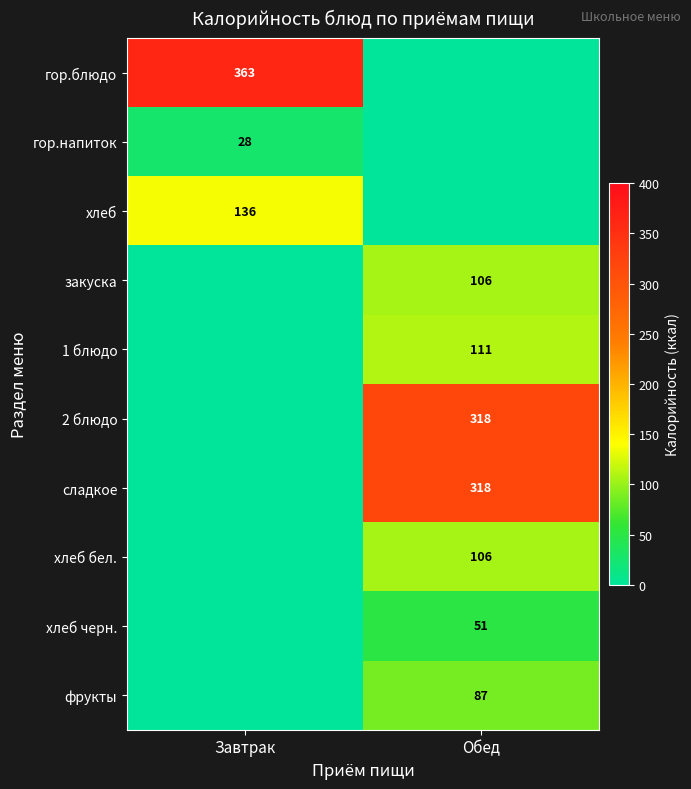

True or false: хлеб has a value of 136 at Завтрак.

True